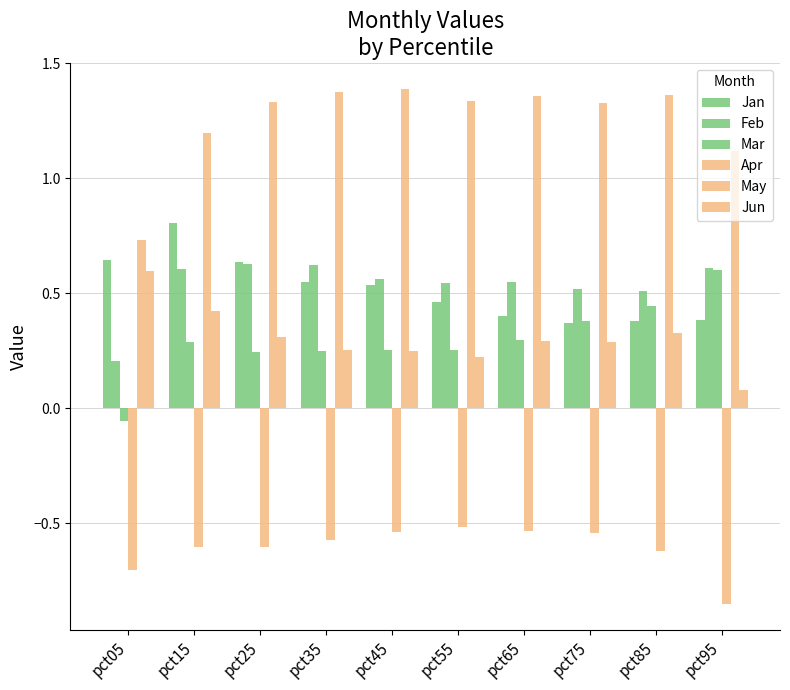

Which category has the highest value in the May series?

pct45